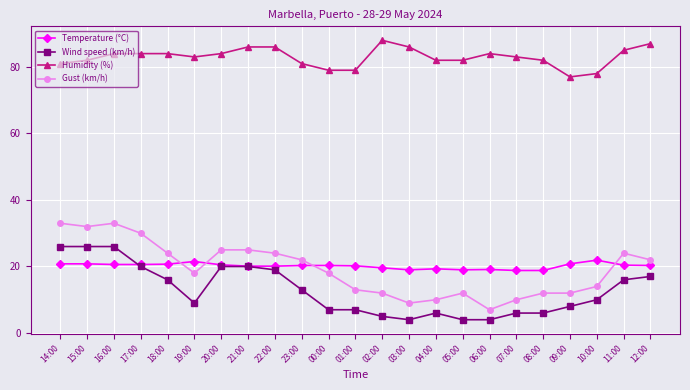

The Wind speed (km/h) series shows 27.6 at 21:00. True or false?

False